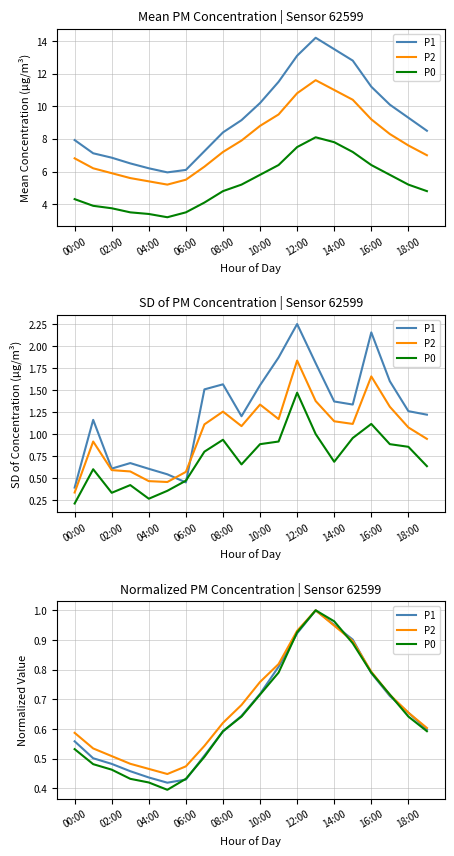

What is the greatest value displayed?

1.0